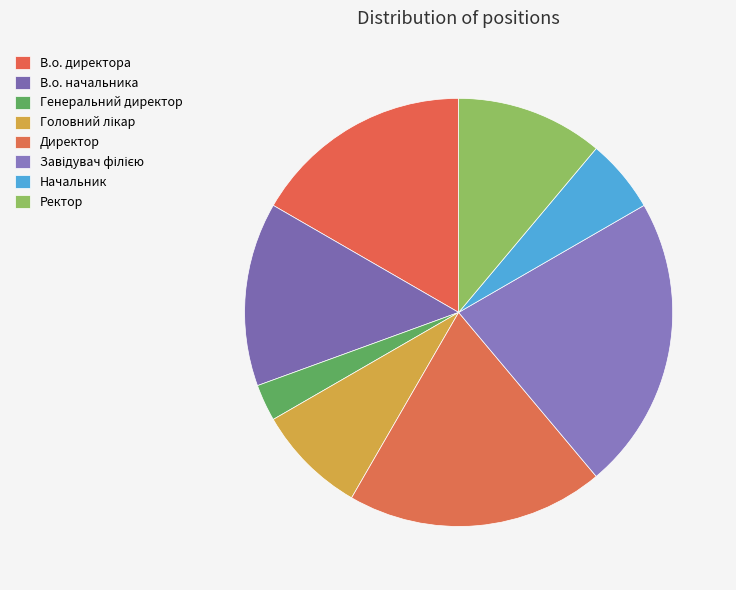

How many slices are in this pie chart?

8